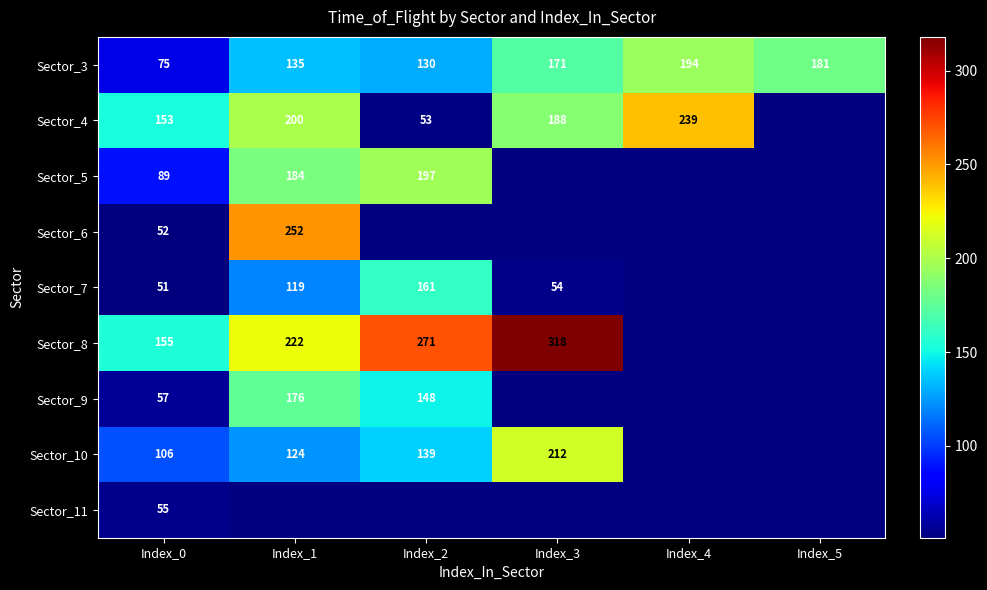

True or false: Sector_4 has a value of 200 at Index_1.

True